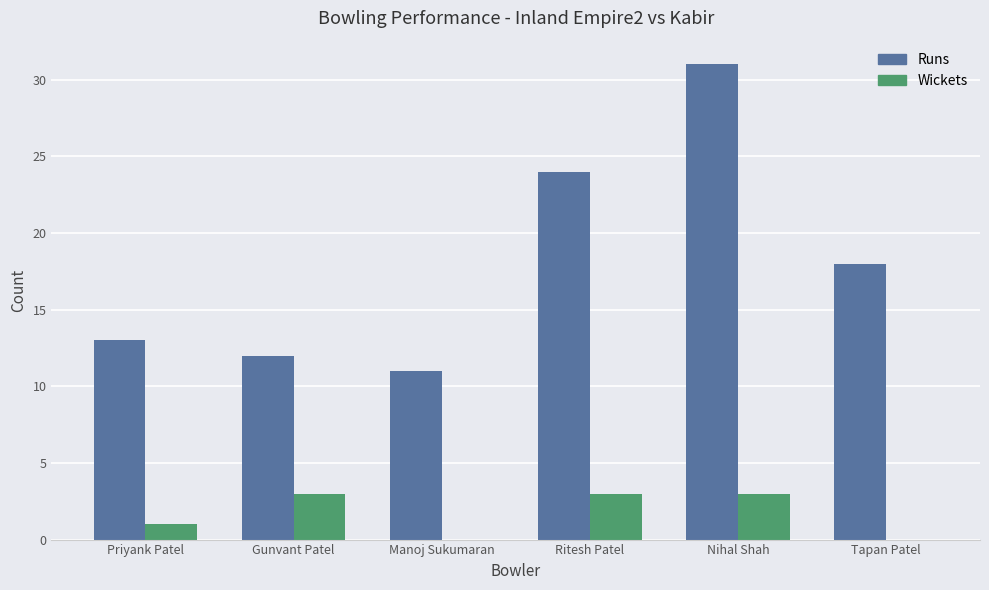

Reading left to right, extract all data points from this chart.

Runs: 13	12	11	24	31	18
Wickets: 1	3	0	3	3	0